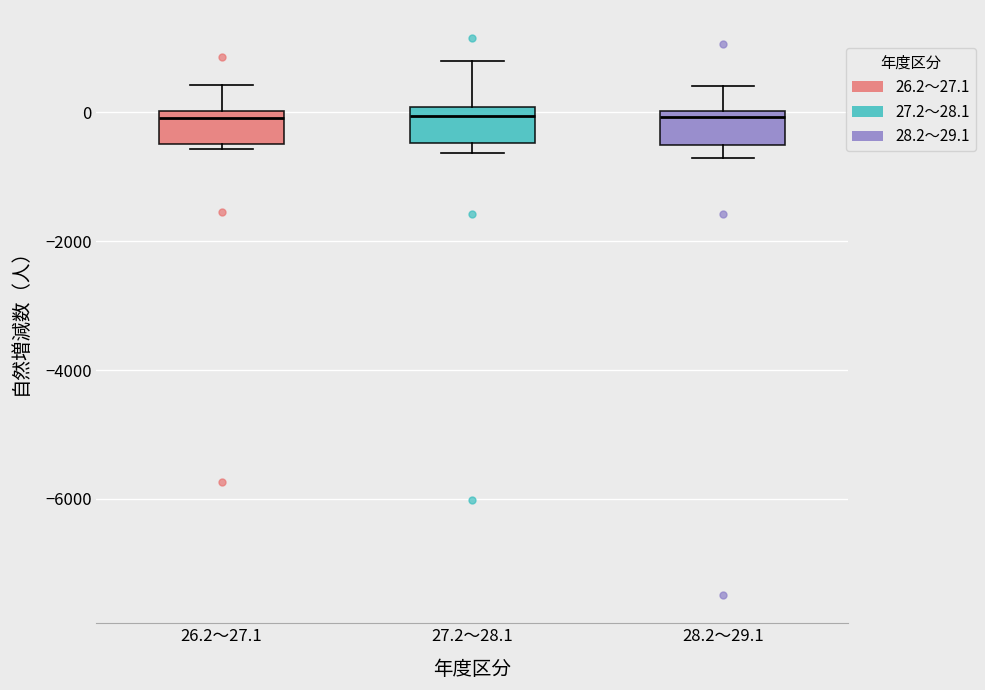

Reading left to right, read every box against the y-axis: the position of its median line, the range the box covers, and the ends of its whiskers. The values are not printed on the chart, so give them approximately, as read against the axis.

26.2～27.1: median 0 (just below the box's upper edge), box -400 to 0, whiskers -600 to 400
27.2～28.1: median 0 (just below the box's upper edge), box -400 to 0, whiskers -600 to 800
28.2～29.1: median 0 (just below the box's upper edge), box -600 to 0, whiskers -800 to 400